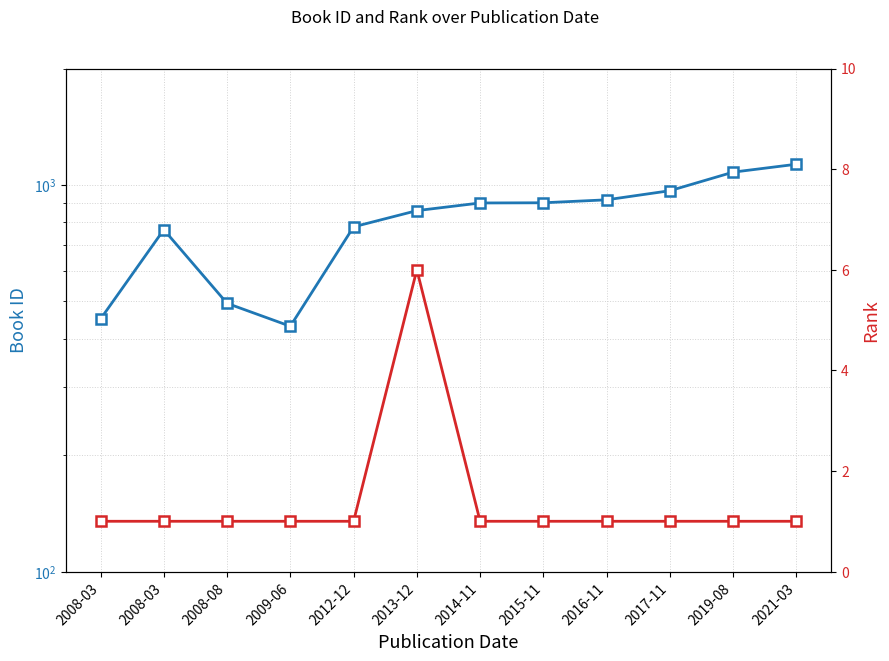

What is the total value across all series at 2009-06?

432